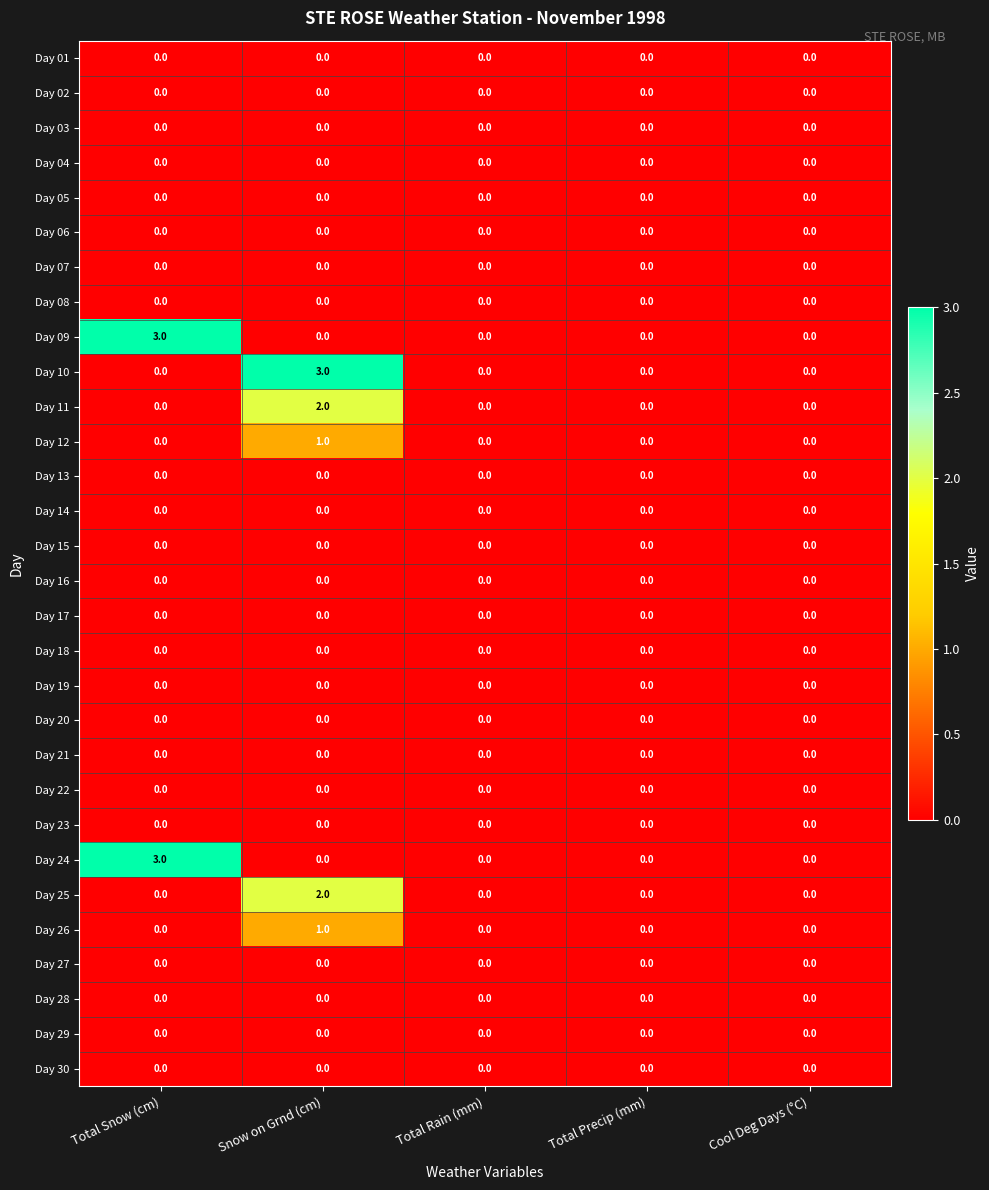

What is the difference between the Day 10 values at Snow on Grnd (cm) and Total Precip (mm)?

3